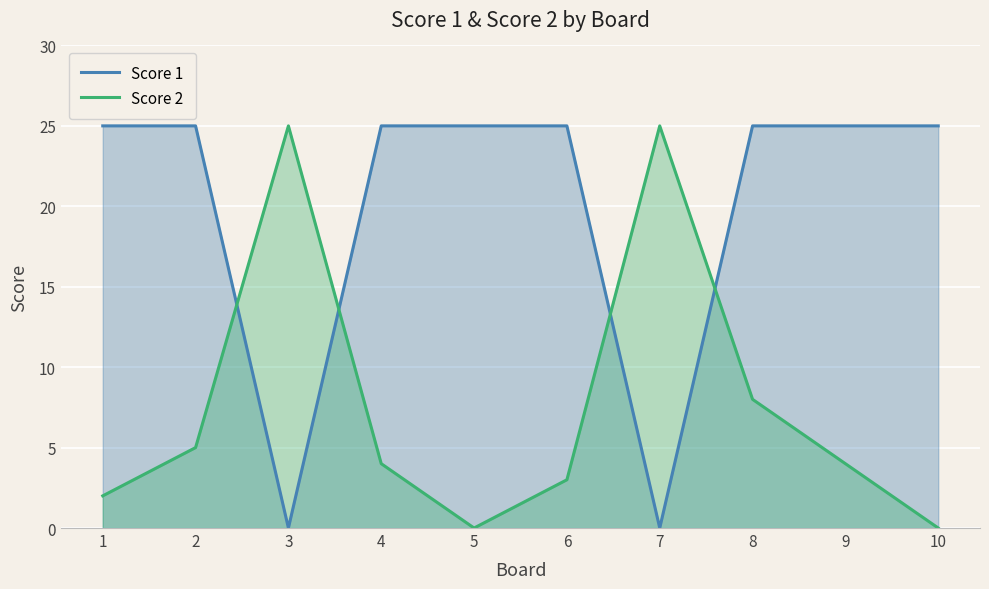

Reading right to left, list all the values displayed in this chart.

Score 1: 25	25	25	0	25	25	25	0	25	25
Score 2: 0	4	8	25	3	0	4	25	5	2